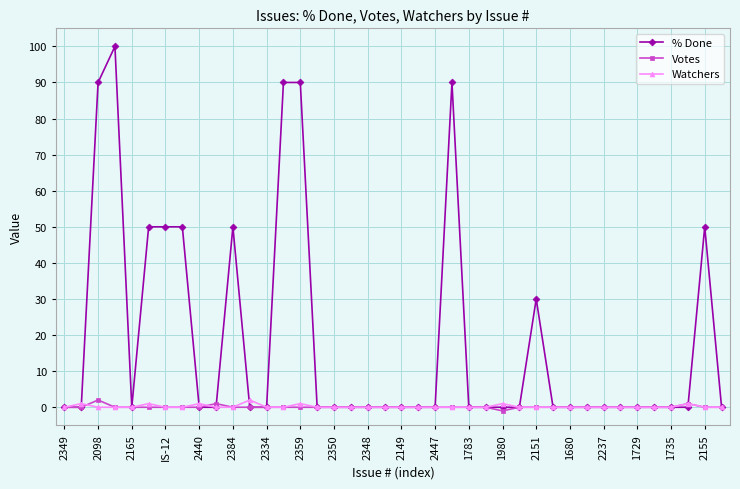

Which series has the widest spread of values?

% Done